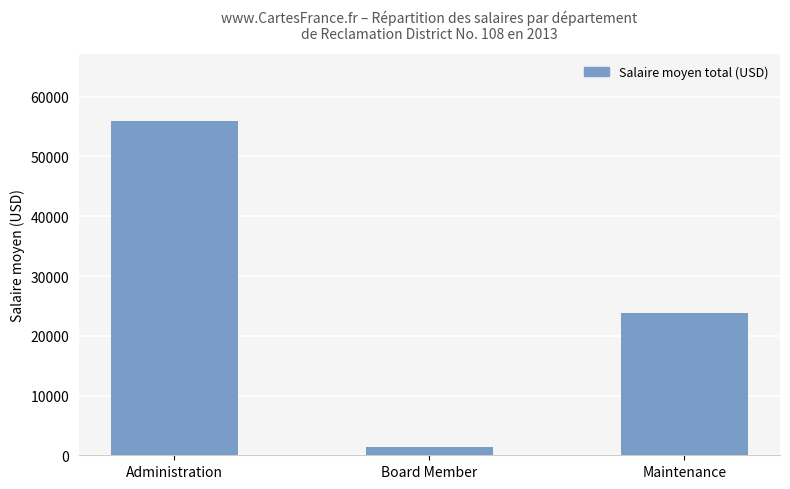

How many series are shown in this chart?

1